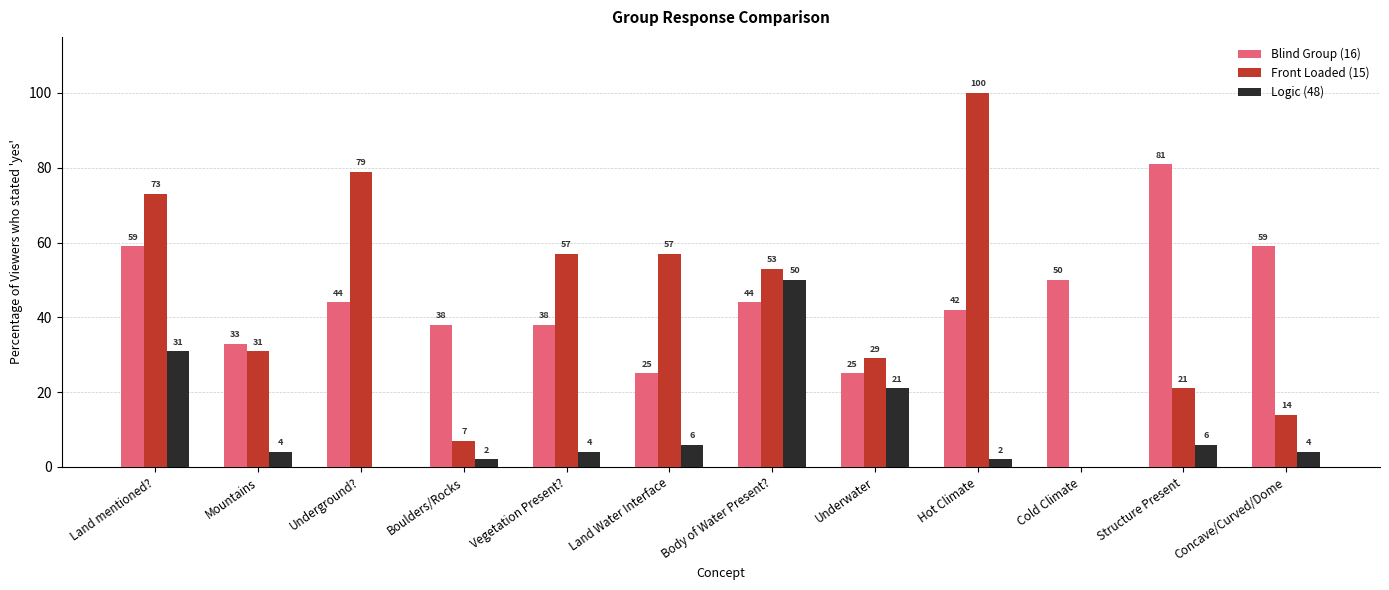

At which category is the sum across all series the highest?

Land mentioned?